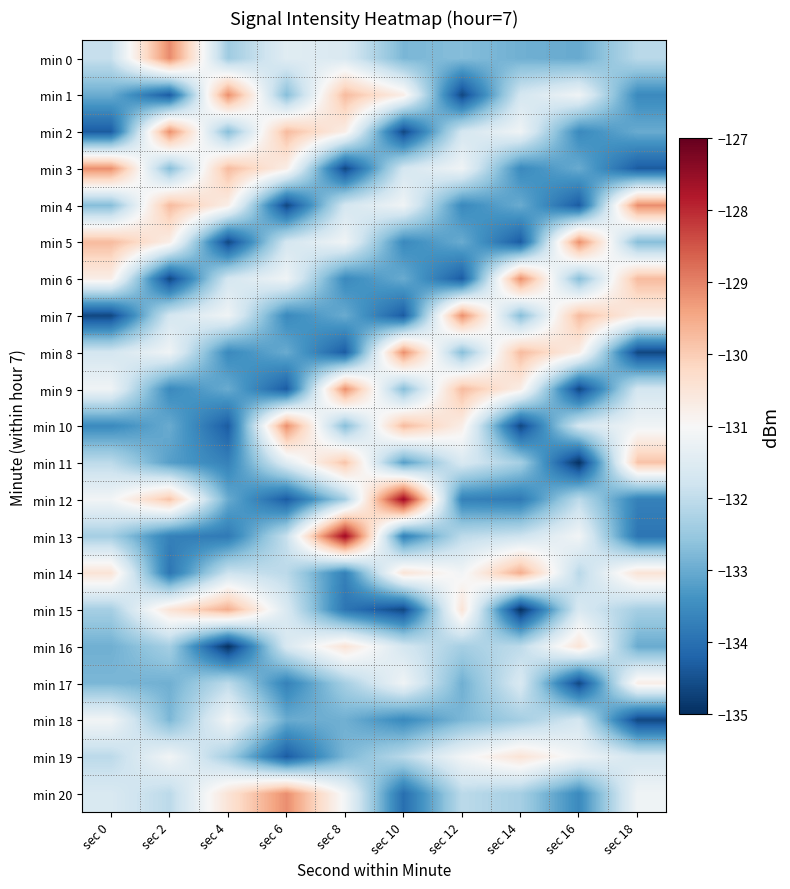

Count the number of categories in the chart.

10